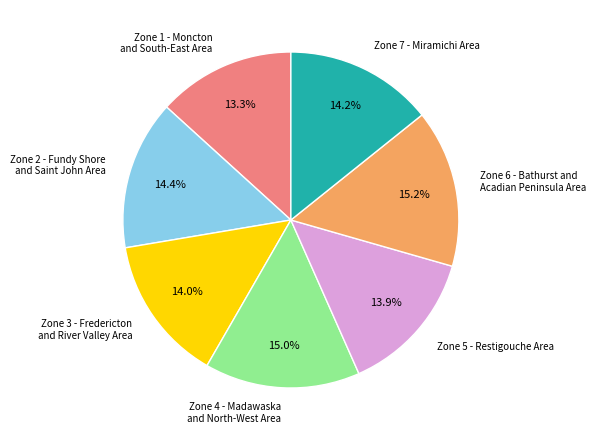

Does Zone 2 - Fundy Shore and Saint John Area represent more than half of the total?

No